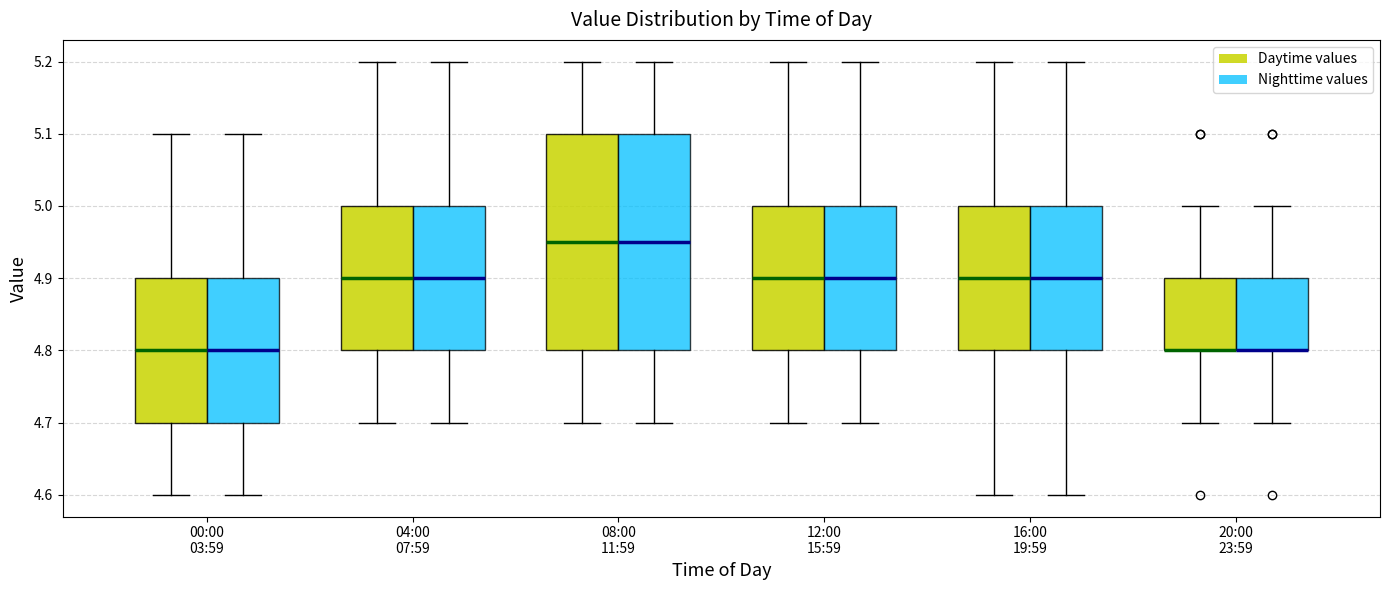

Reading left to right, transcribe this box plot: for each box, give where its median line is, the range the box spans, and where its two whiskers end, as read against the y-axis. The values are not printed on the chart, so give them approximately, as read against the axis.

00:00 03:59 (Daytime values): median 4.80, box 4.70 to 4.90, whiskers 4.60 to 5.10
00:00 03:59 (Nighttime values): median 4.80, box 4.70 to 4.90, whiskers 4.60 to 5.10
04:00 07:59 (Daytime values): median 4.90, box 4.80 to 5.00, whiskers 4.70 to 5.20
04:00 07:59 (Nighttime values): median 4.90, box 4.80 to 5.00, whiskers 4.70 to 5.20
08:00 11:59 (Daytime values): median 4.95, box 4.80 to 5.10, whiskers 4.70 to 5.20
08:00 11:59 (Nighttime values): median 4.95, box 4.80 to 5.10, whiskers 4.70 to 5.20
12:00 15:59 (Daytime values): median 4.90, box 4.80 to 5.00, whiskers 4.70 to 5.20
12:00 15:59 (Nighttime values): median 4.90, box 4.80 to 5.00, whiskers 4.70 to 5.20
16:00 19:59 (Daytime values): median 4.90, box 4.80 to 5.00, whiskers 4.60 to 5.20
16:00 19:59 (Nighttime values): median 4.90, box 4.80 to 5.00, whiskers 4.60 to 5.20
20:00 23:59 (Daytime values): median 4.80 (drawn on the box's lower edge), box 4.80 to 4.90, whiskers 4.70 to 5.00
20:00 23:59 (Nighttime values): median 4.80 (drawn on the box's lower edge), box 4.80 to 4.90, whiskers 4.70 to 5.00